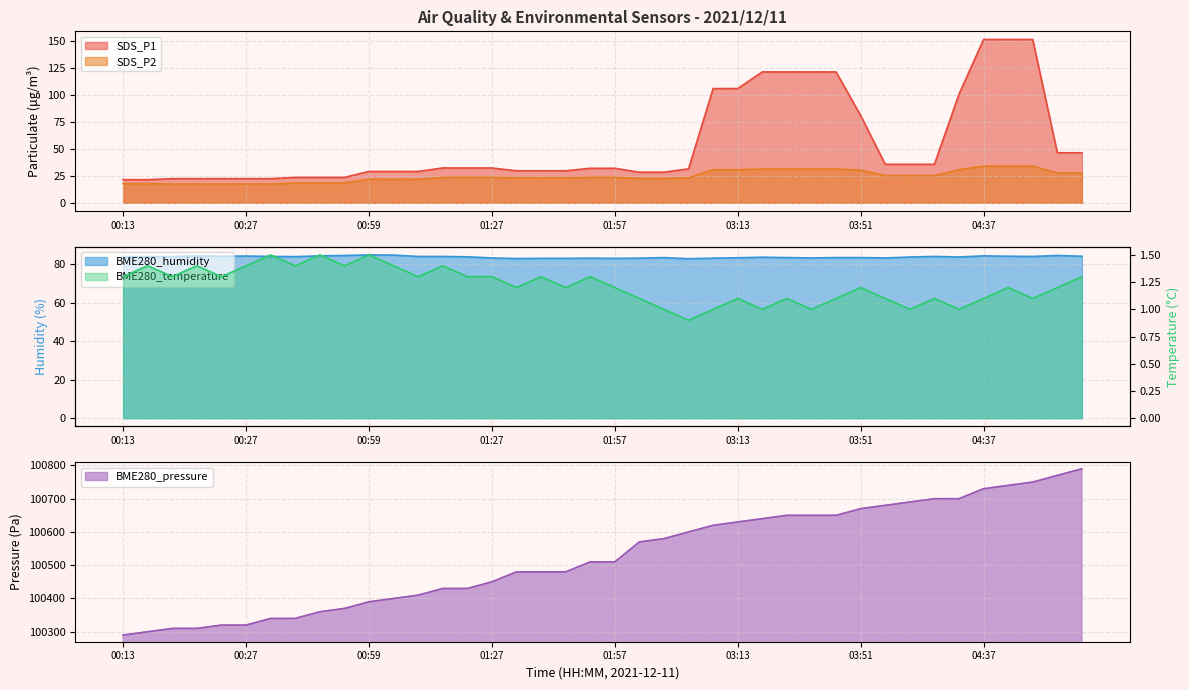

Which category has the lowest value in the SDS_P2 series?

00:17